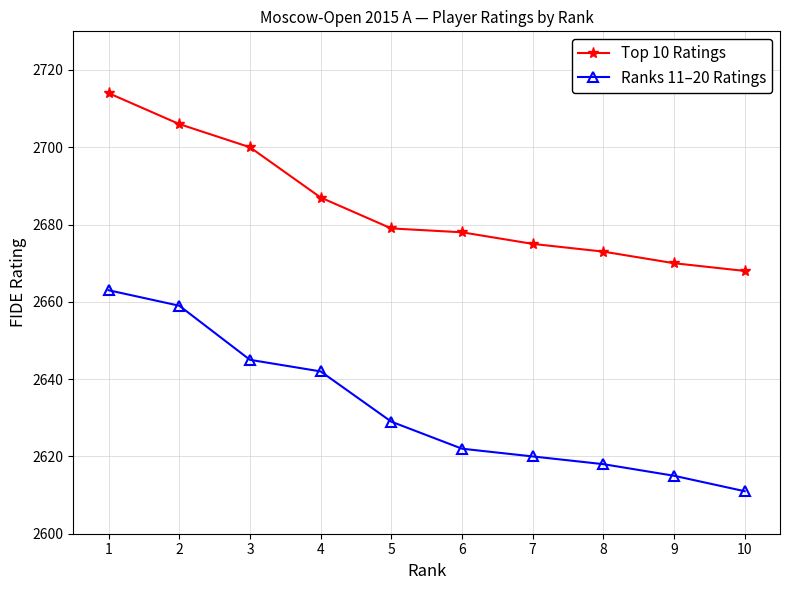

True or false: Ranks 11–20 Ratings and Top 10 Ratings intersect in this chart.

False